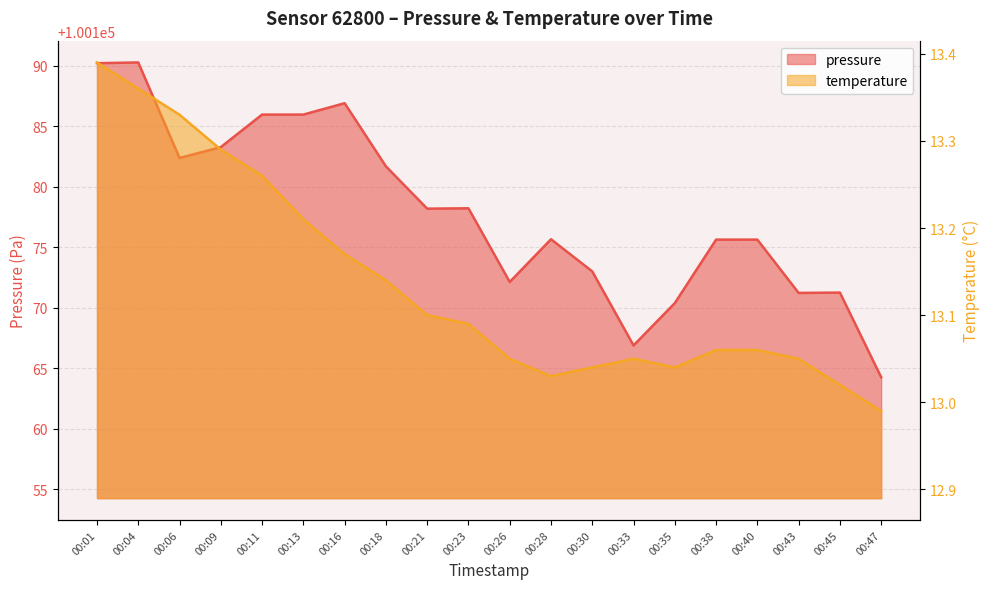

What is the value of the temperature point at the 2nd from the left?

13.4